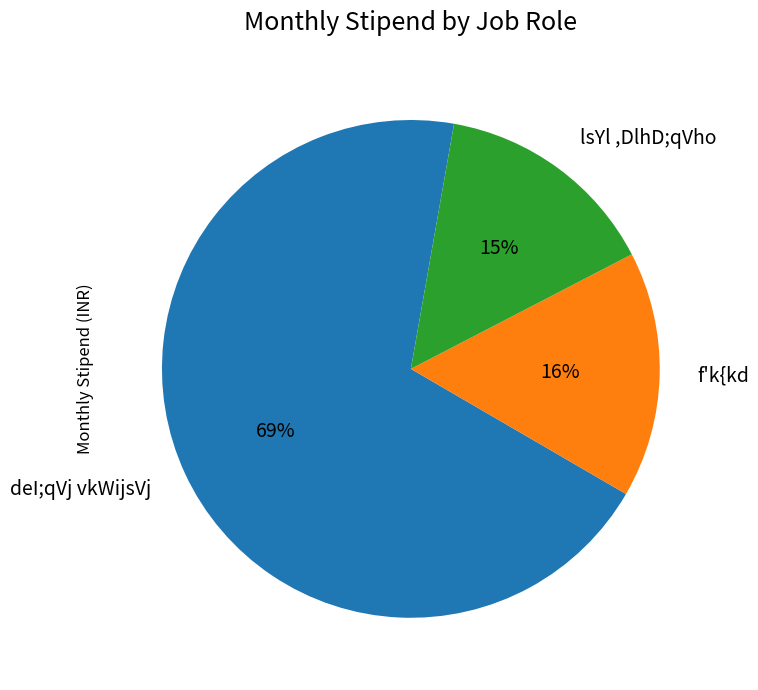

What is the smallest slice in the pie chart?

lsYl ,DlhD;qVho